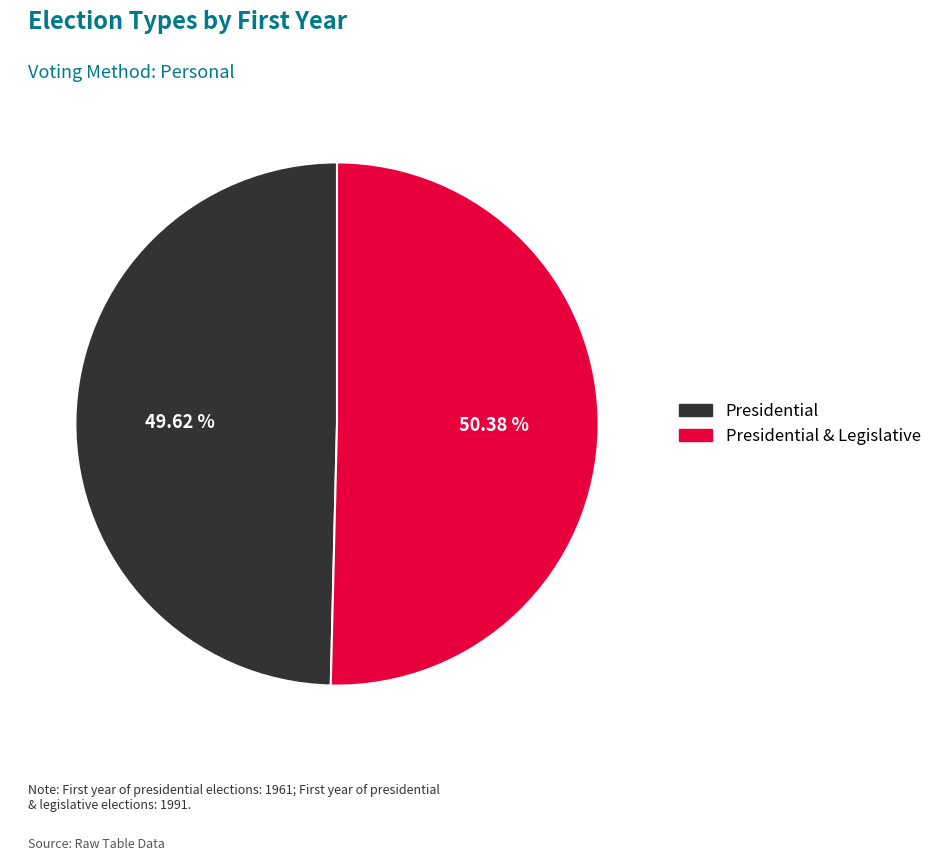

Does any single category account for the majority?

Yes